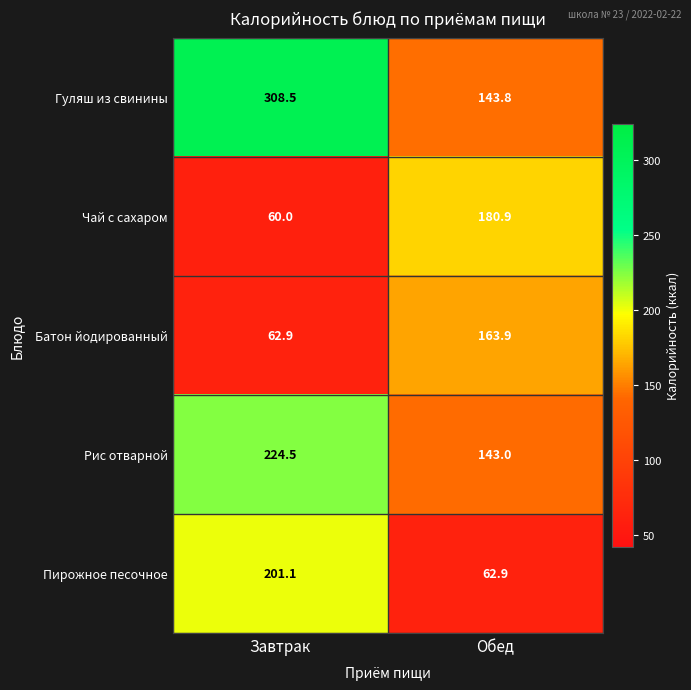

At how many categories does at least one series exceed 208?

1